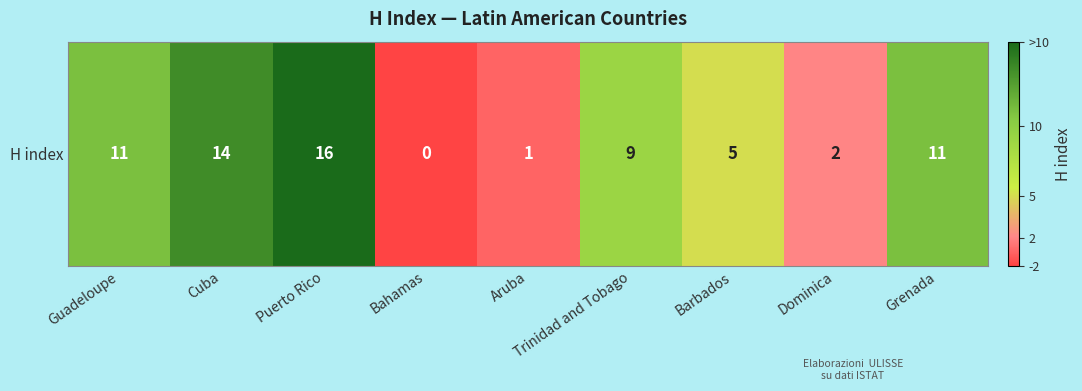

What is the maximum value shown in the chart?

16